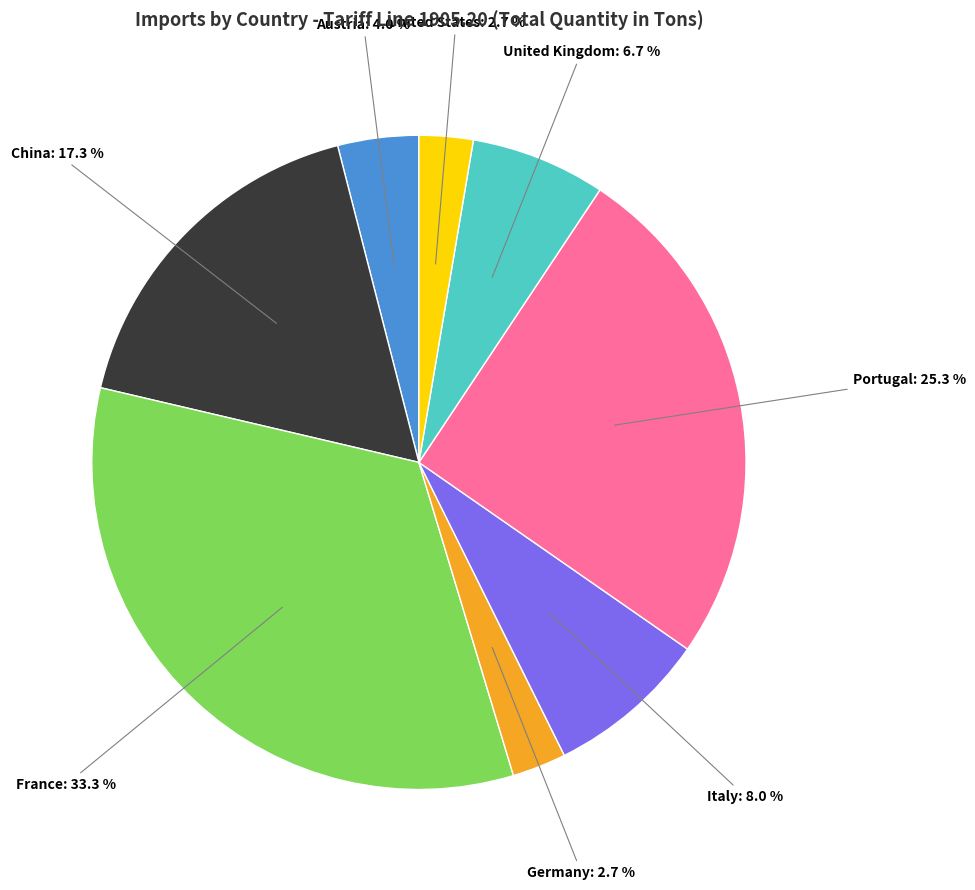

Does United Kingdom account for over 50% of the chart?

No